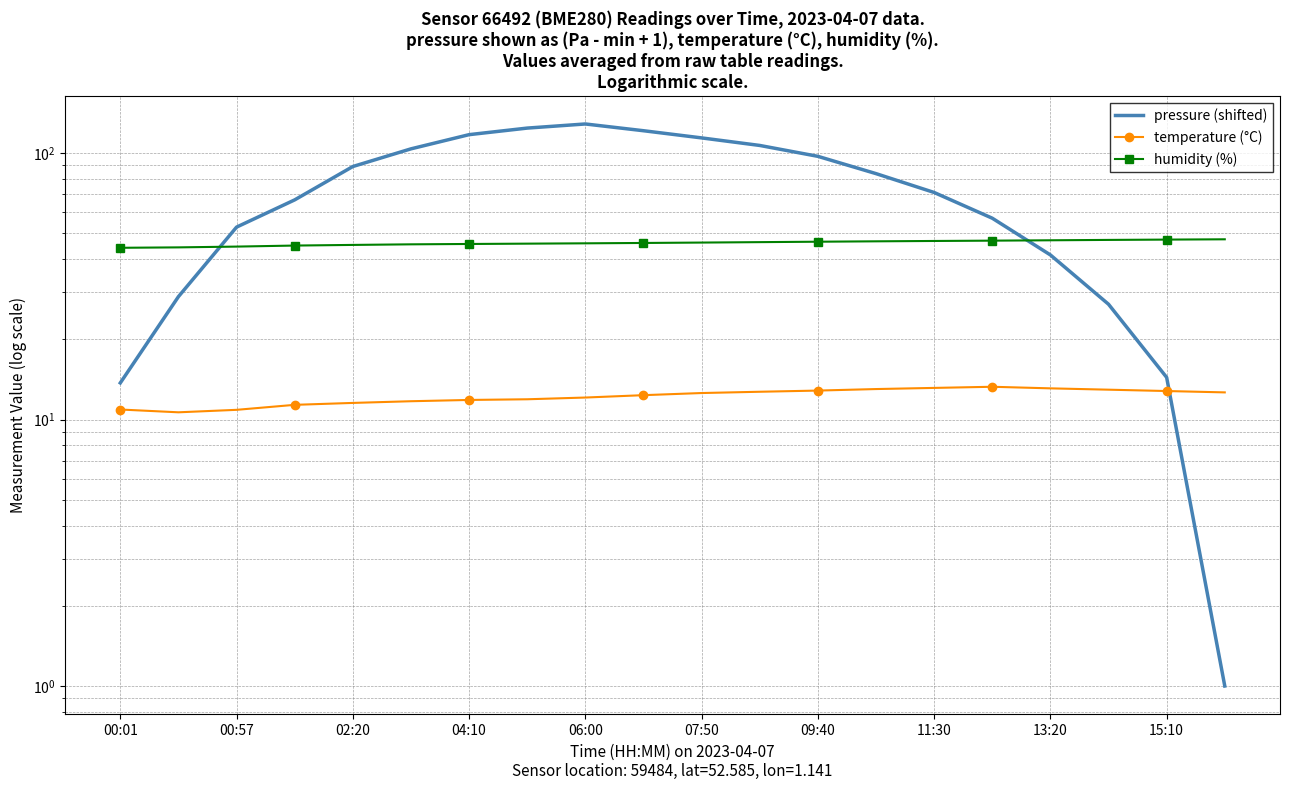

What is the sum of the humidity (%) values at 14 and 07:50?

92.3